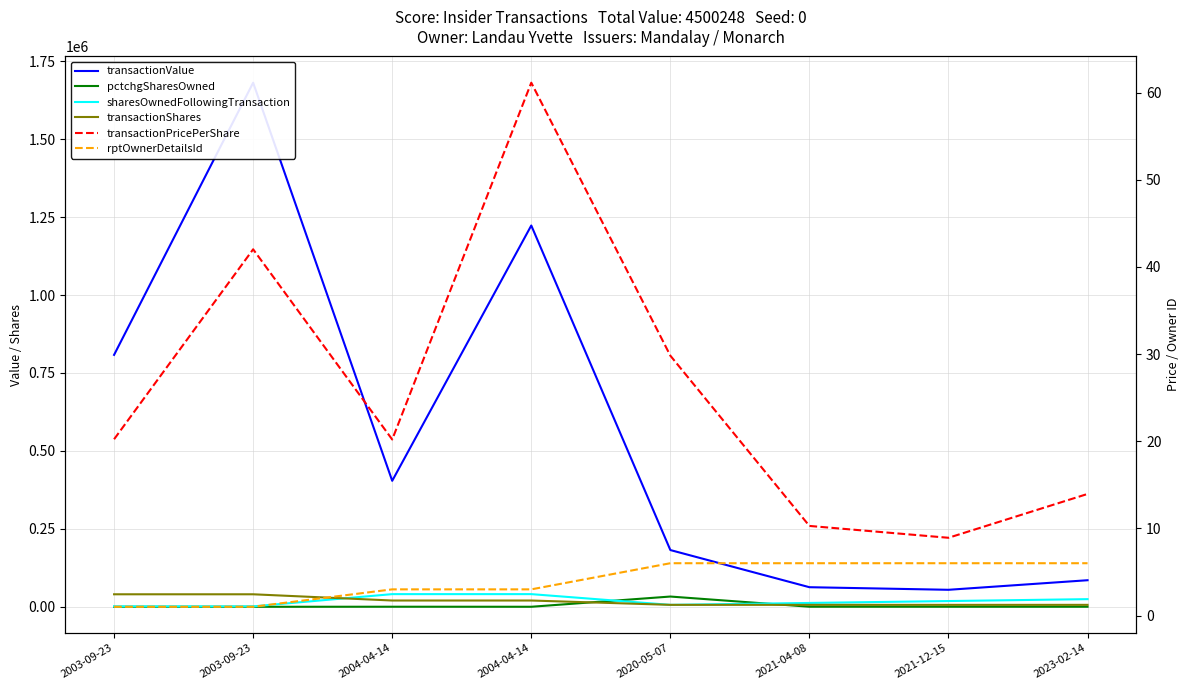

Is it true that transactionValue equals 227826.6 at 2003-09-23?

False